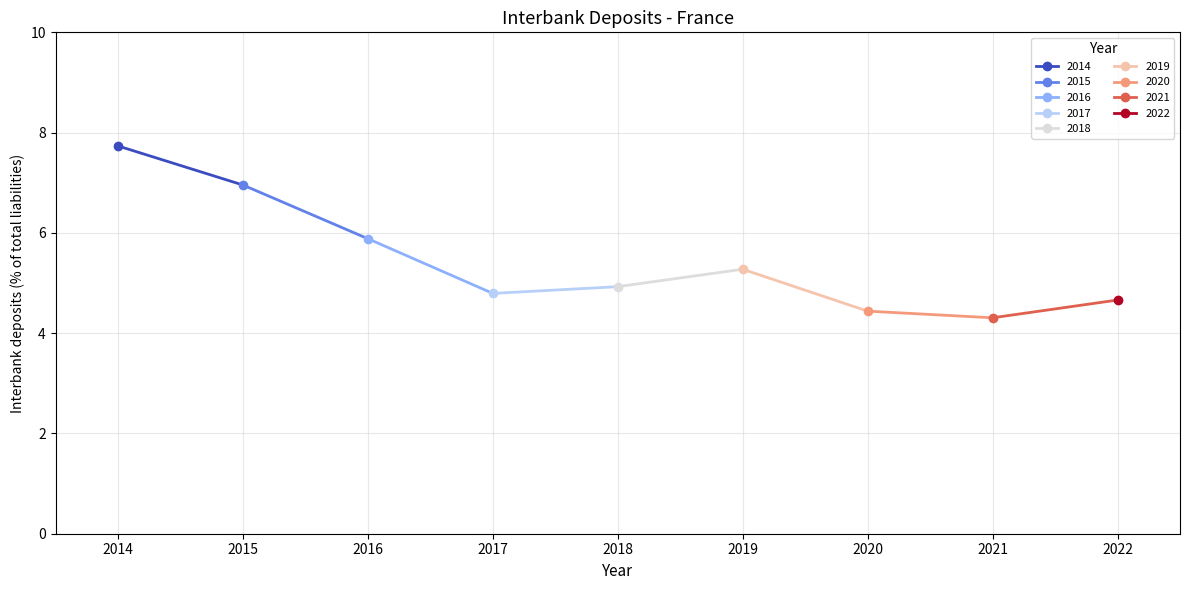

List the labels in order of value, smallest first.

2021, 2020, 2022, 2017, 2018, 2019, 2016, 2015, 2014